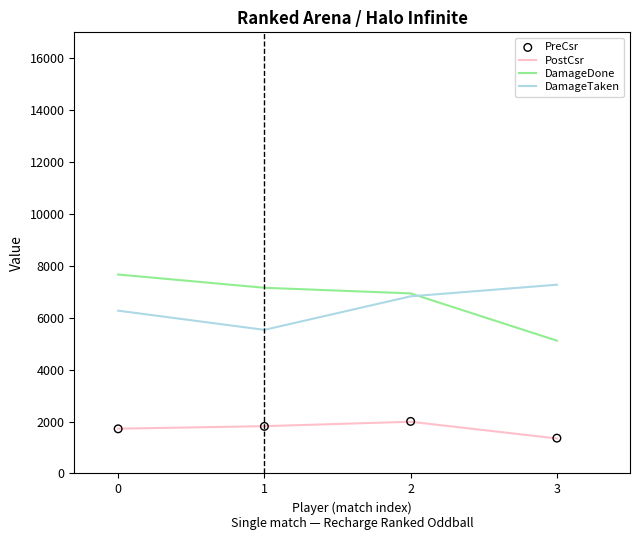

At which category is the sum across all series the highest?

2